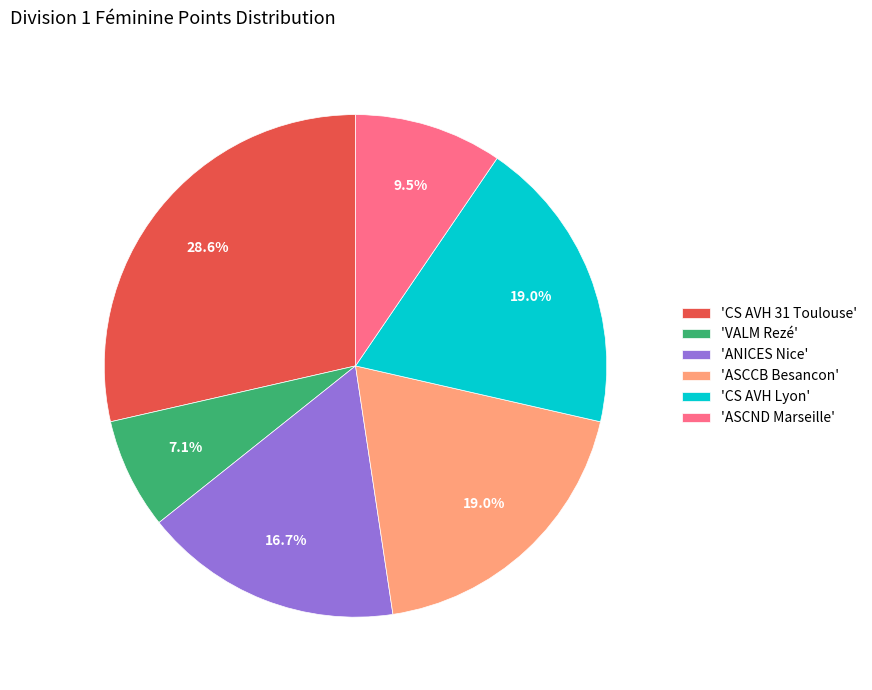

Is there a majority slice in this chart?

No